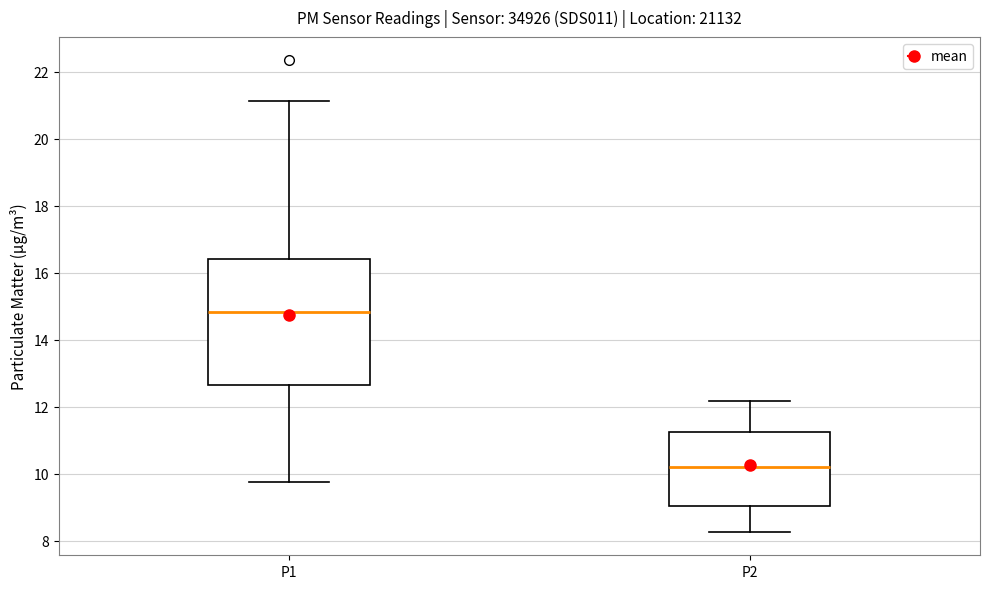

Which box is the tallest, from its lower edge to its upper edge?

P1